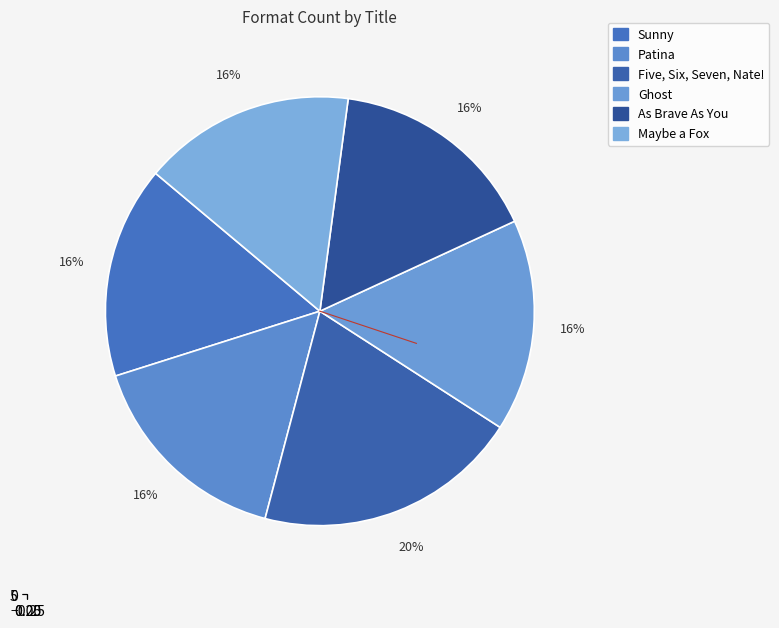

Which has a higher value, Maybe a Fox or Ghost?

Maybe a Fox